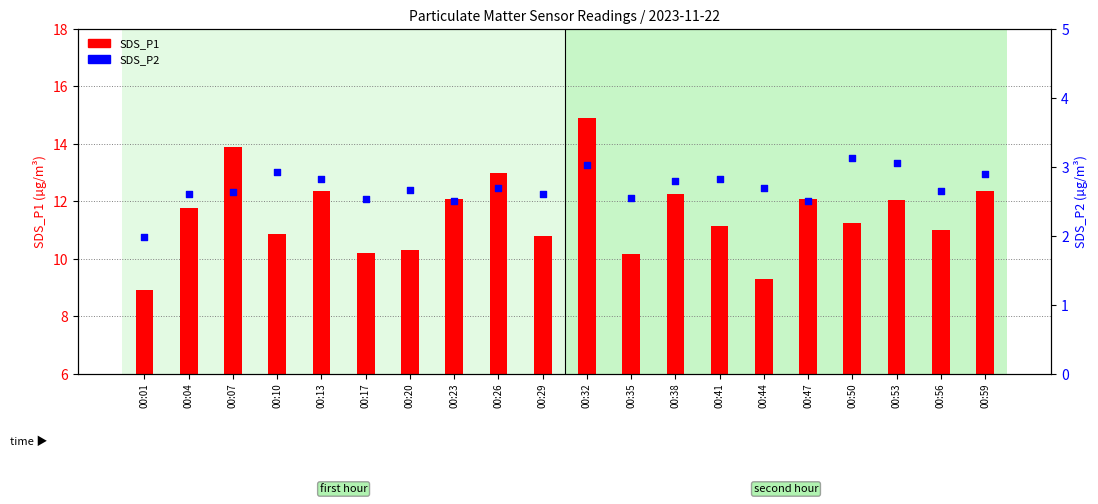

Which series has the largest total across all categories?

SDS_P1